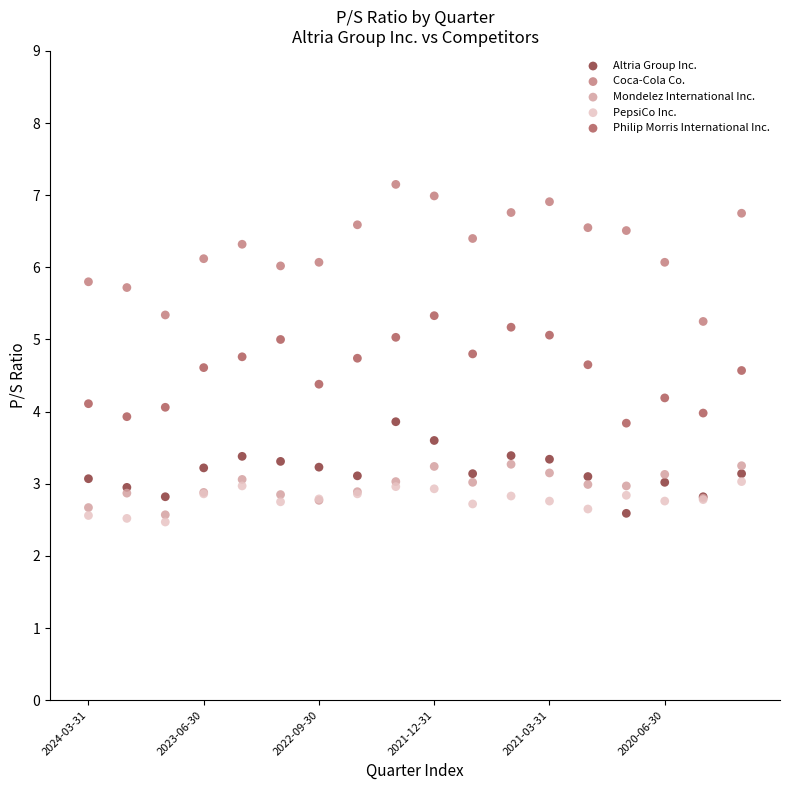

Which series contains the highest Y value?

Coca-Cola Co.